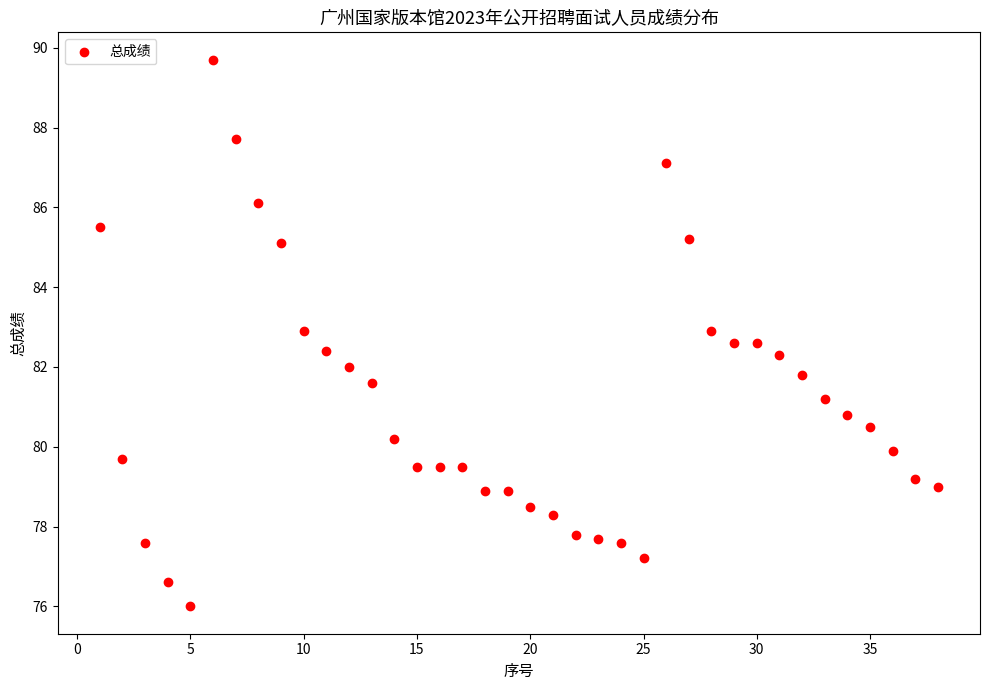

What is the range of Y values (max minus min)?

13.7